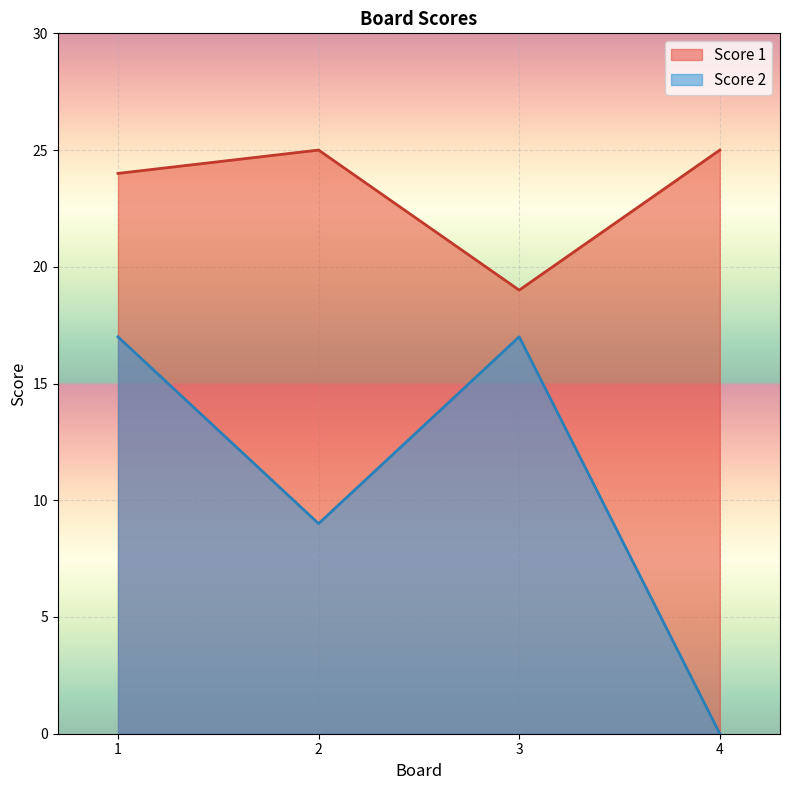

At 3, list the series in order from smallest to largest.

Score 2, Score 1